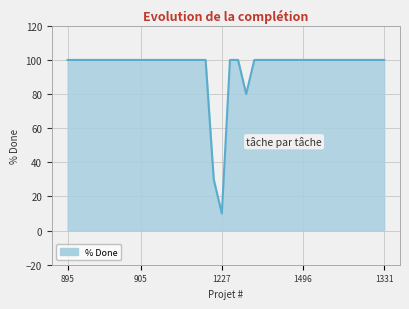

What is the smallest value displayed?

10